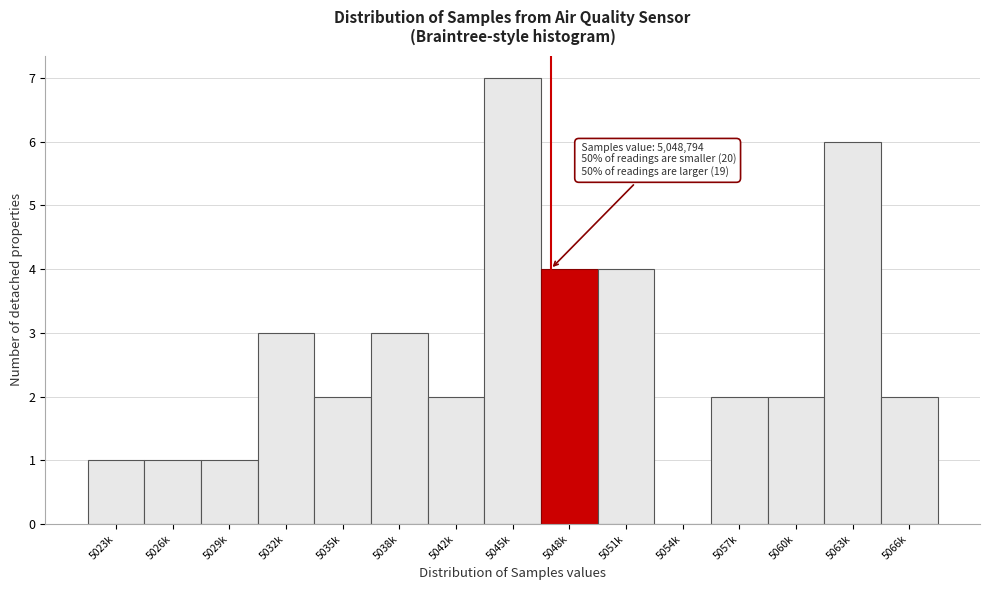

Reading left to right, list all the values displayed in this chart.

5023k=1	5026k=1	5029k=1	5032k=3	5035k=2	5038k=3	5042k=2	5045k=7	5048k=4	5051k=4	5054k=0	5057k=2	5060k=2	5063k=6	5066k=2